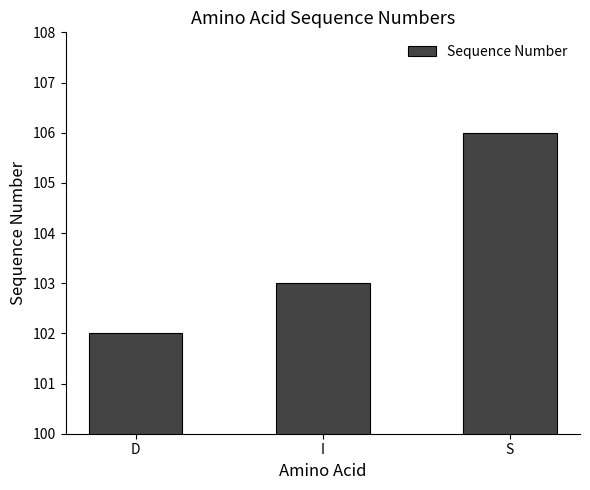

Rank the categories by value from lowest to highest.

D, I, S